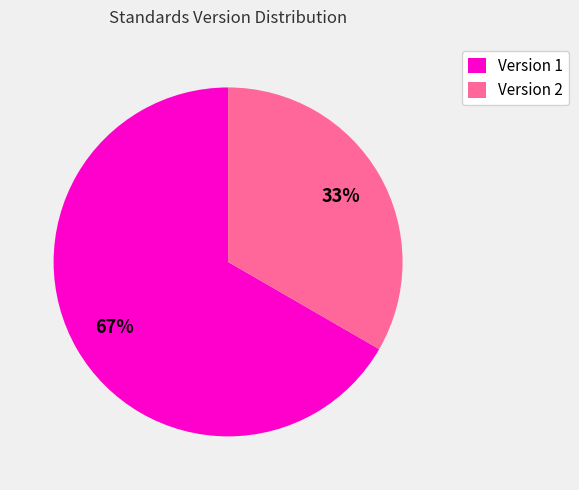

Combined, do Version 1 and Version 2 account for over 50%?

Yes